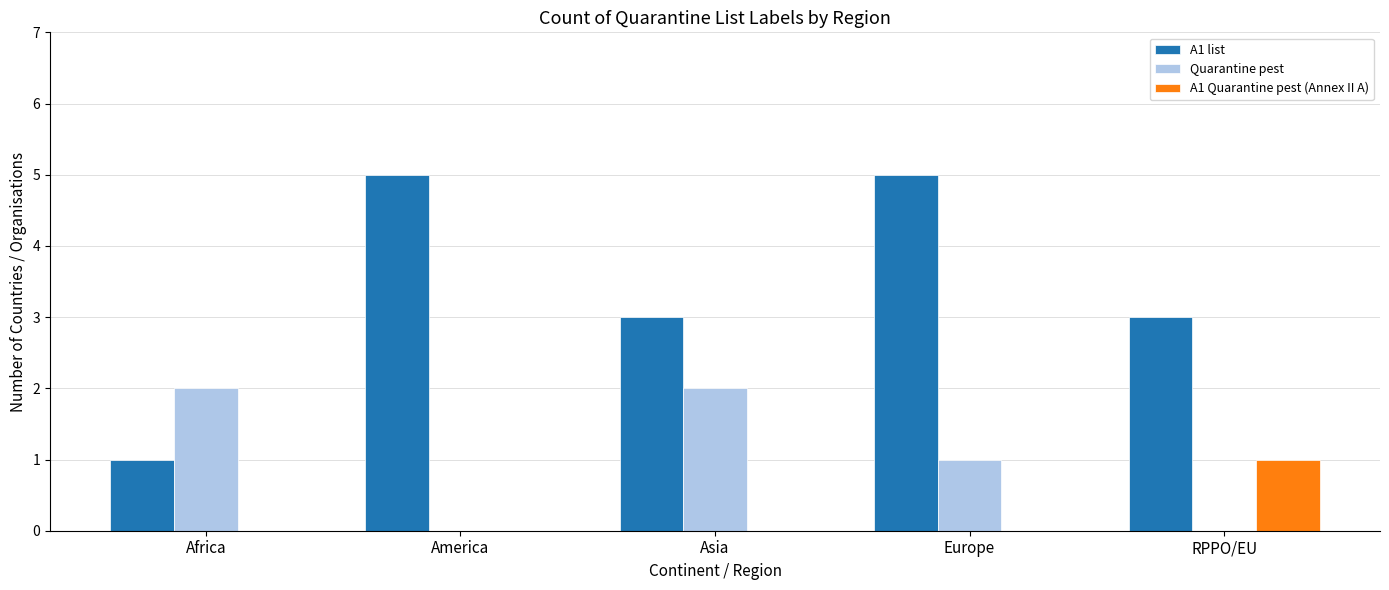

Between Africa and Europe, which series saw the biggest shift?

A1 list